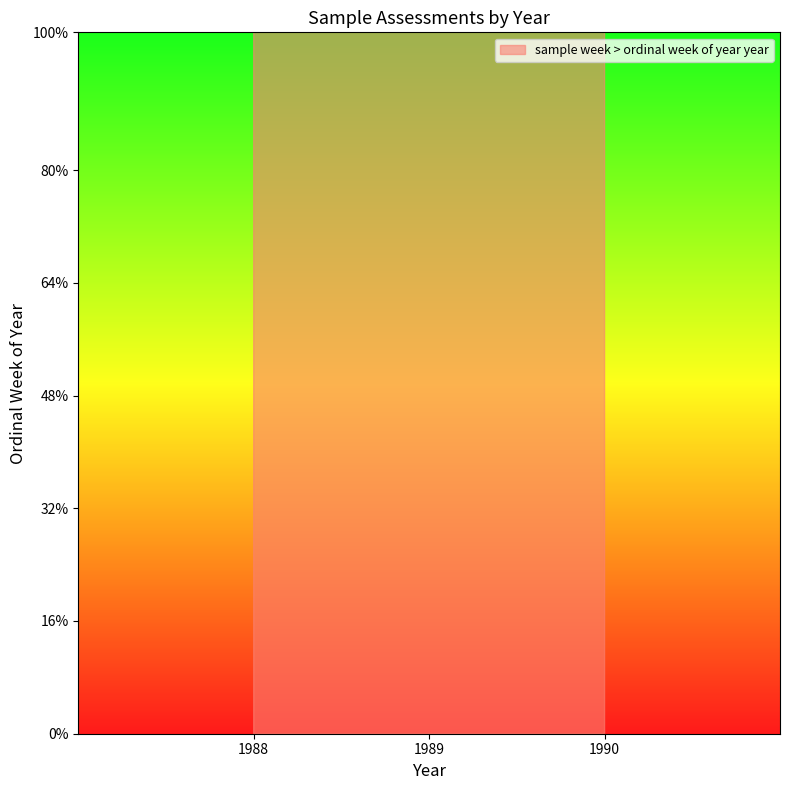

Approximately how many times larger is the value at 1988 compared to 1989?

1.0